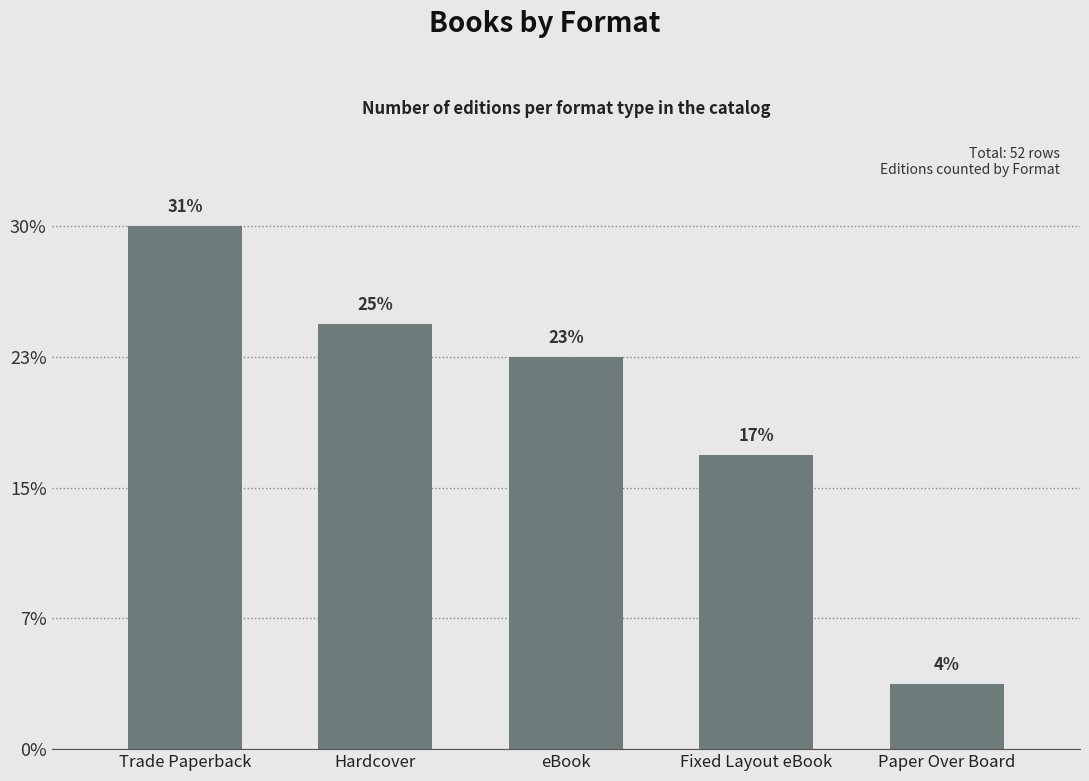

Are the bars horizontal?

No